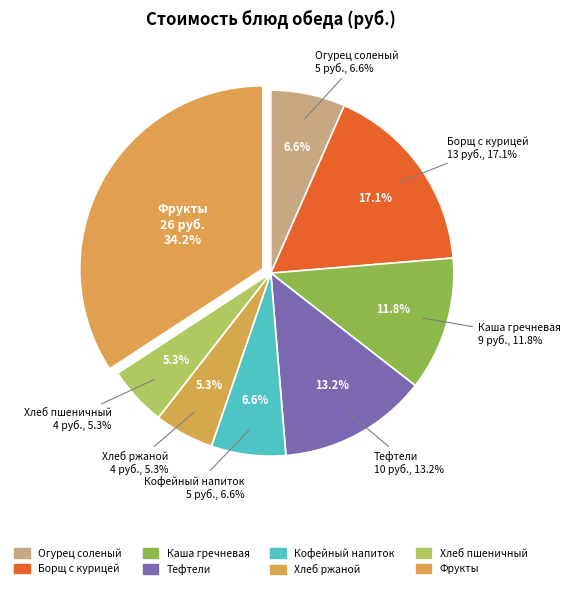

True or false: Борщ из свежей капусты с мясом курицы accounts for 17% of the total.

True